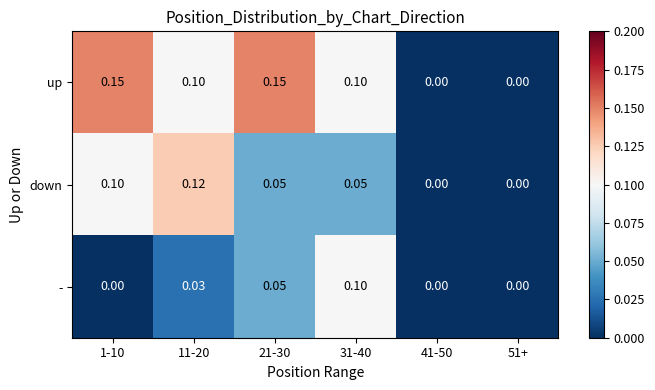

Count the number of data series in this chart.

3